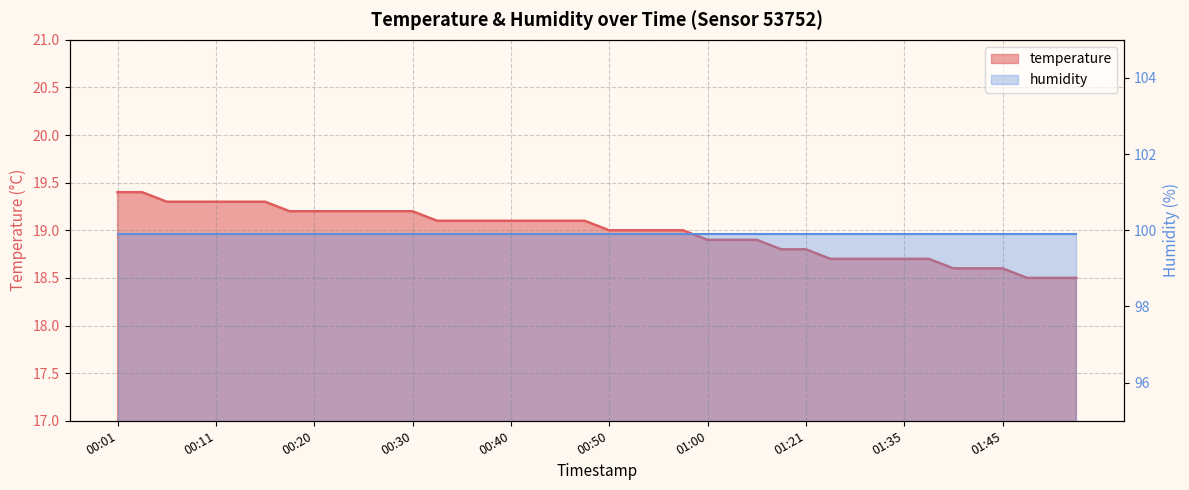

What is the difference between the maximum and minimum values?

0.9